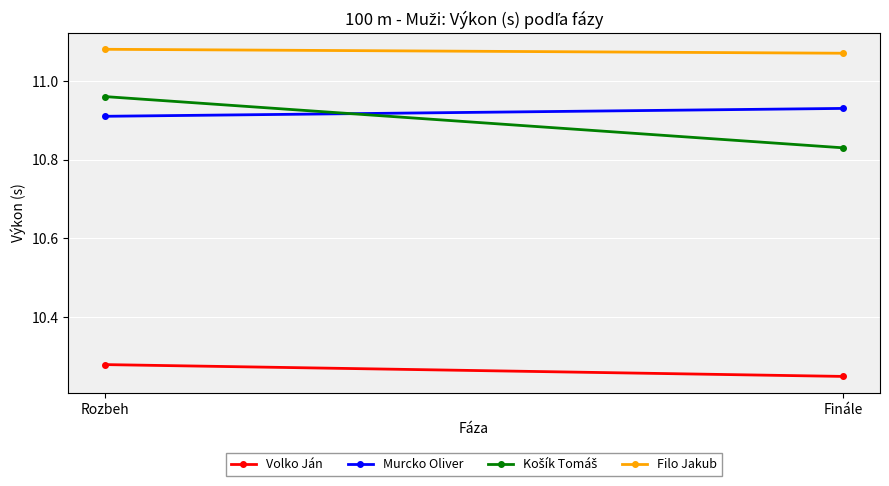

How many series are shown in this chart?

4